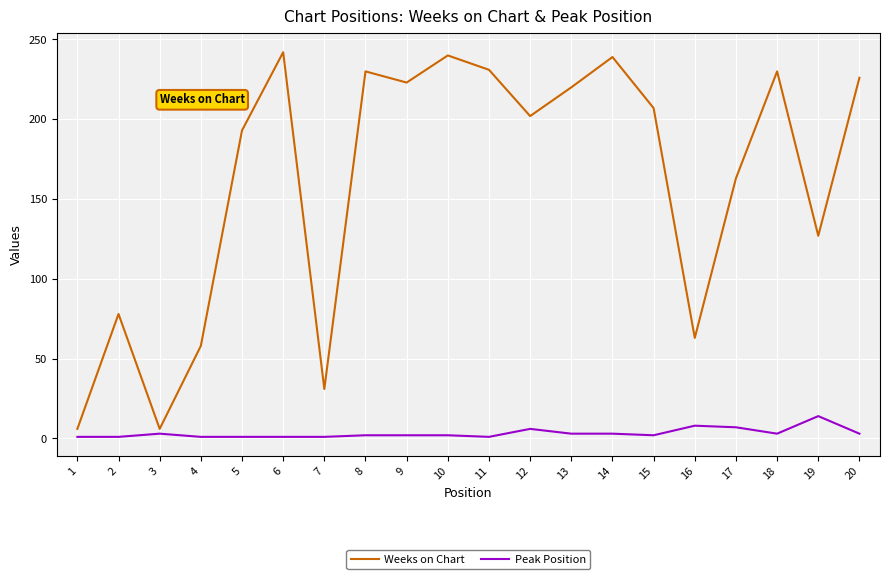

List the series in order of their peak value, highest first.

Weeks on Chart, Peak Position